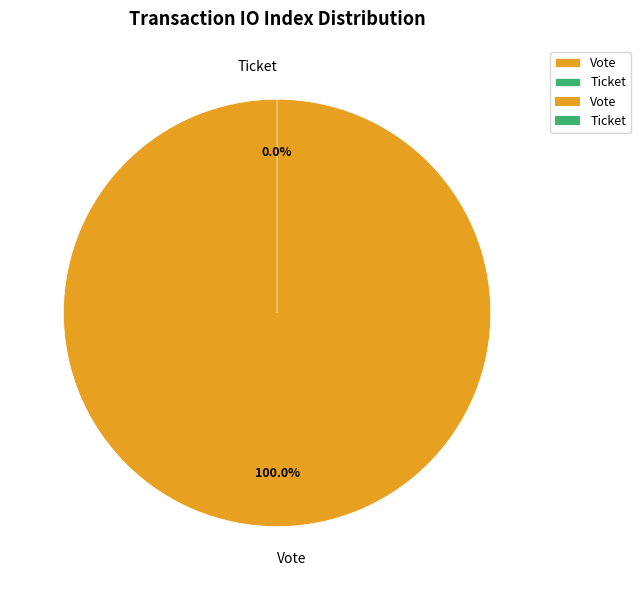

Which slice is the largest?

Vote